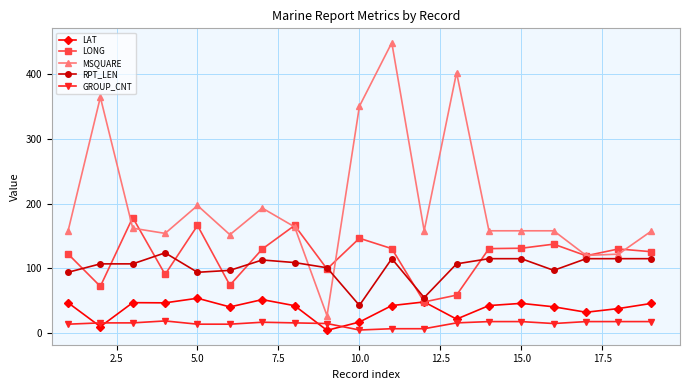

True or false: RPT_LEN has more than 2 points higher than both neighbors.

True